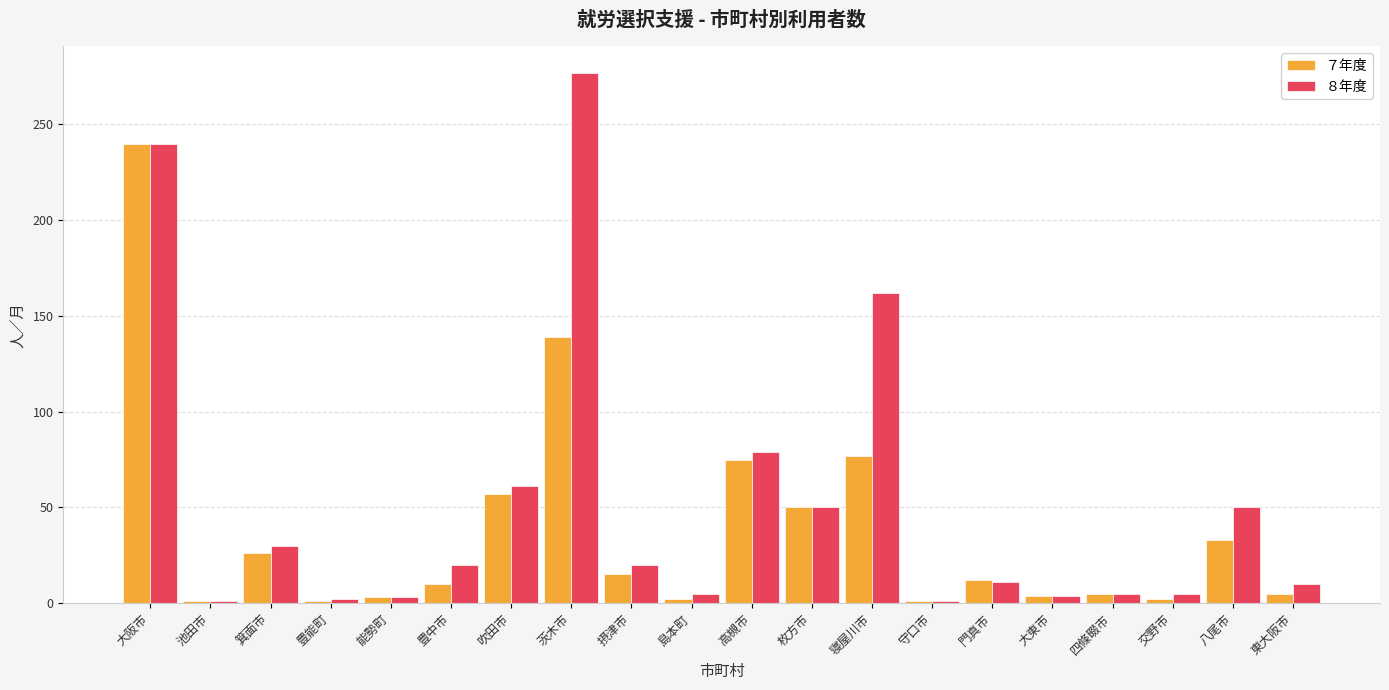

What is the difference between the second highest and minimum values in the ７年度 series?

138